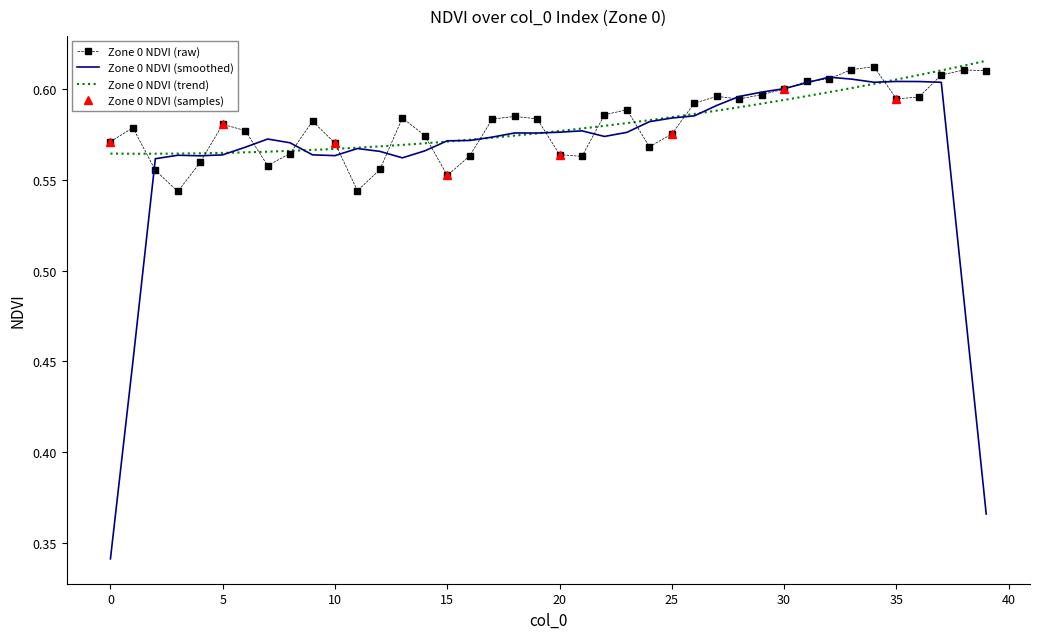

How many categories are shown in the chart?

40